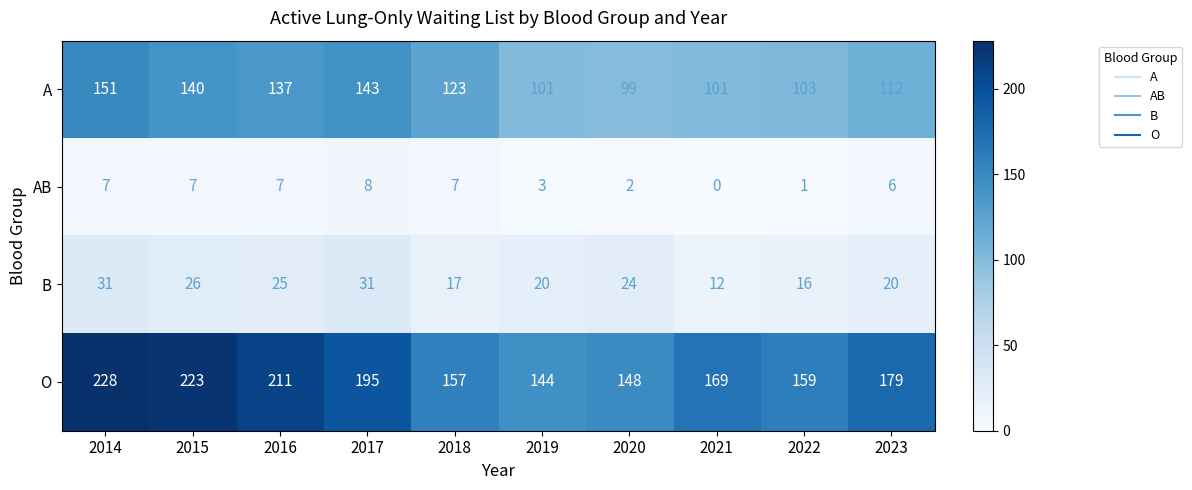

True or false: B has a value of 6 at 2021.

False